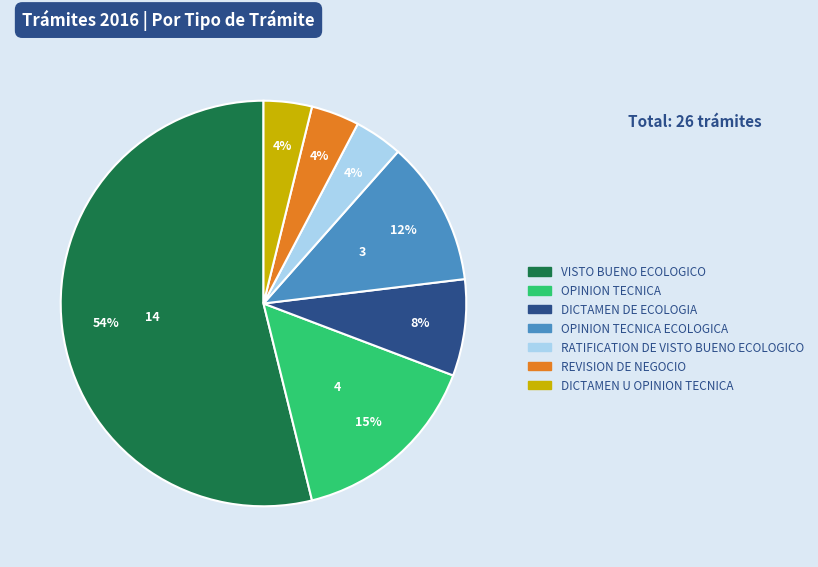

Is it true that OPINION TECNICA is 24% of the pie?

False